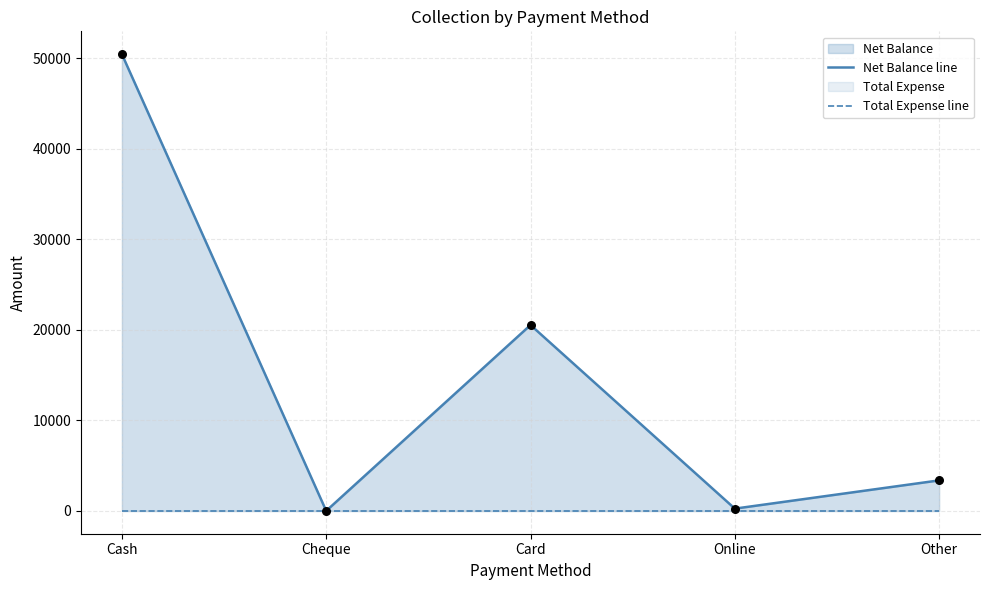

Is the value of Net Balance line at Online greater than the value of Total Expense line at Cheque?

Yes